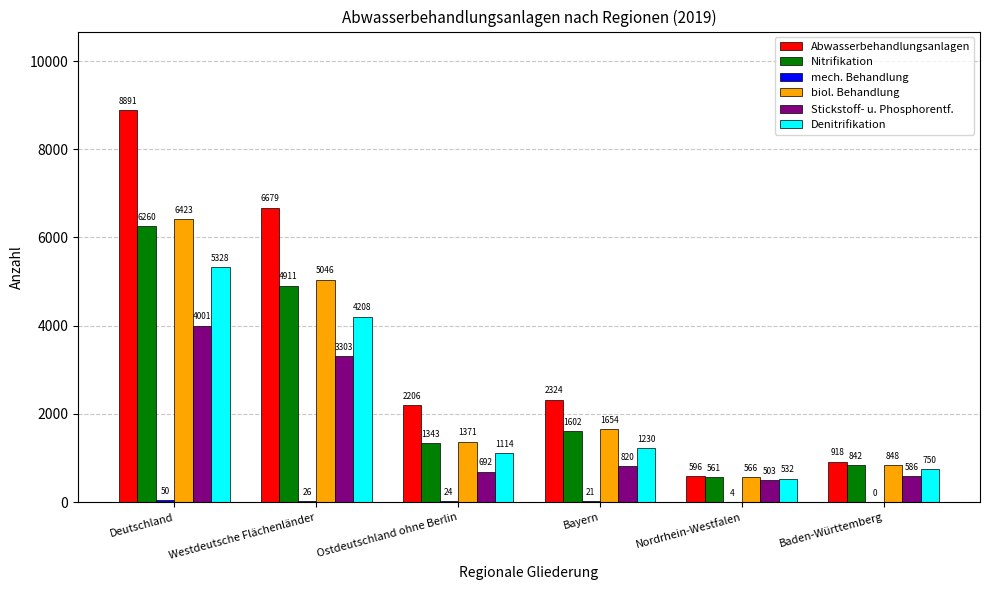

Between Deutschland and Baden-Württemberg, which series saw the biggest shift?

Abwasserbehandlungsanlagen